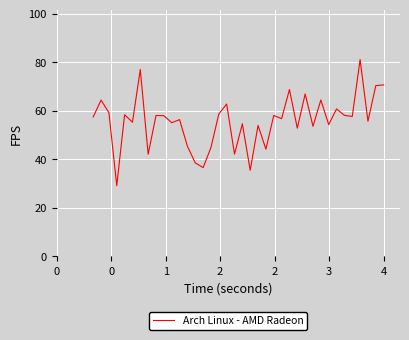

What is the smallest value displayed?

29.2